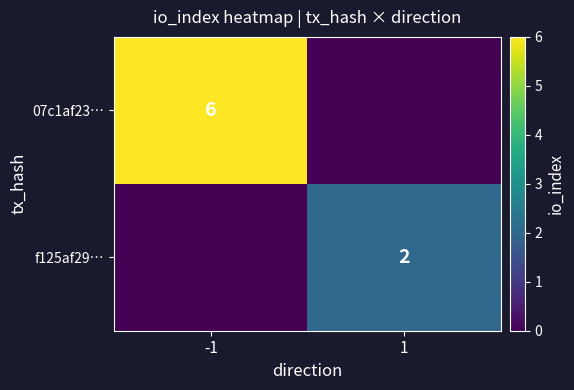

The value of 07c1af23… at -1 is 6. True or false?

True